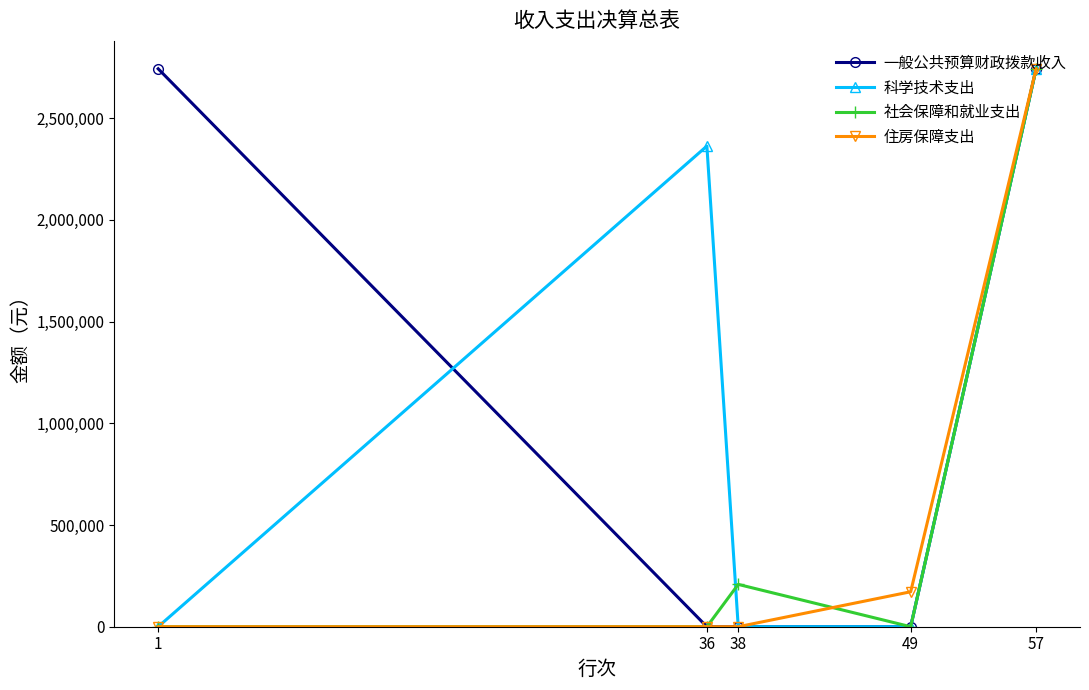

What is the average value of the 科学技术支出 series?

1021122.1